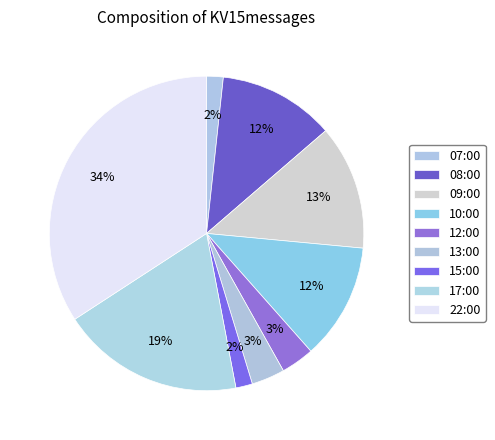

Rank the categories by value from highest to lowest.

22:00, 17:00, 09:00, 08:00, 10:00, 12:00, 13:00, 07:00, 15:00